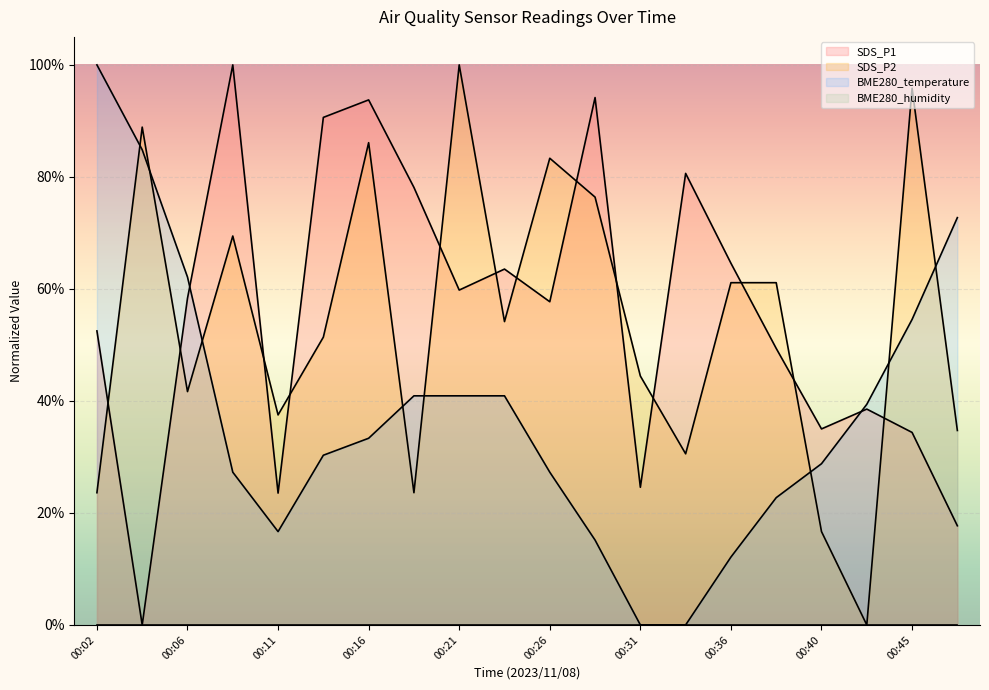

True or false: SDS_P1 (line) has a value of 0.8 at 13.

True